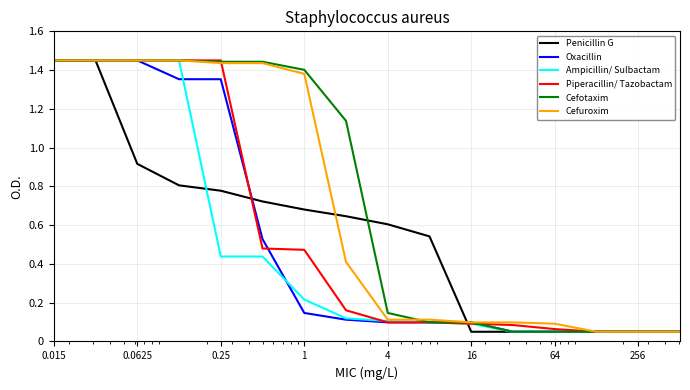

How many lines are shown in the chart?

6